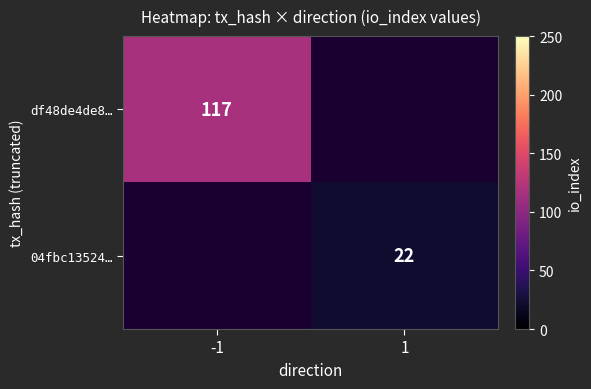

The value of 04fbc13524… at 1 is 9. True or false?

False